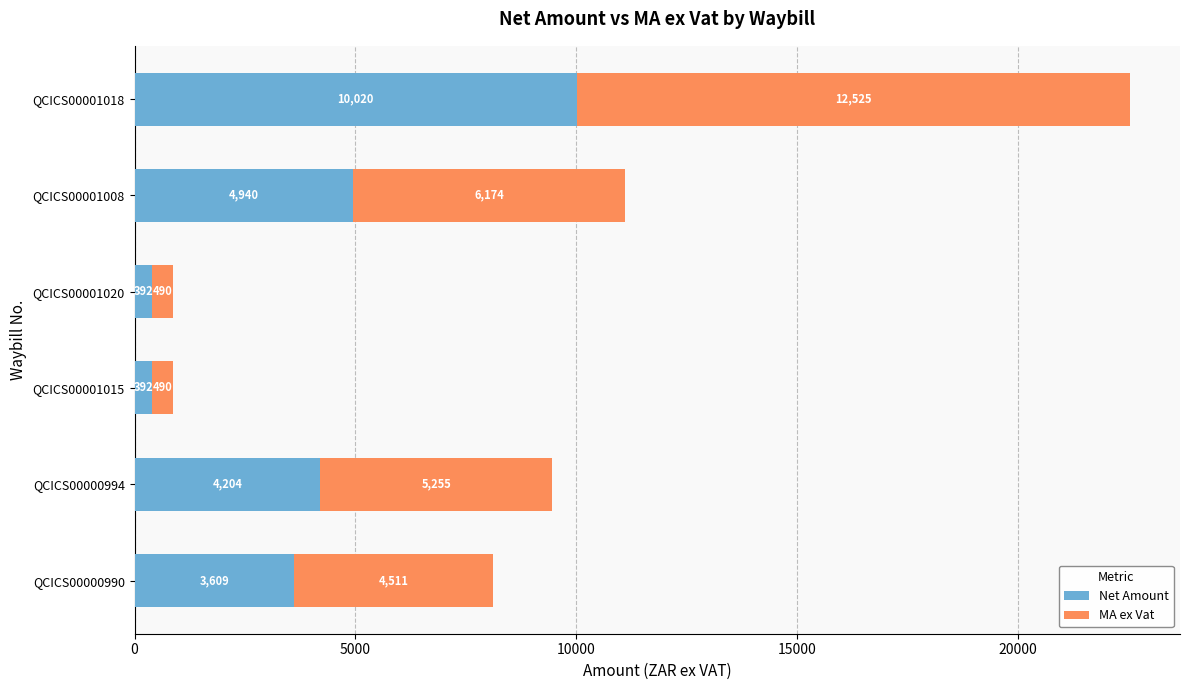

The Net Amount series shows 4939.5 at QCICS00001008. True or false?

True